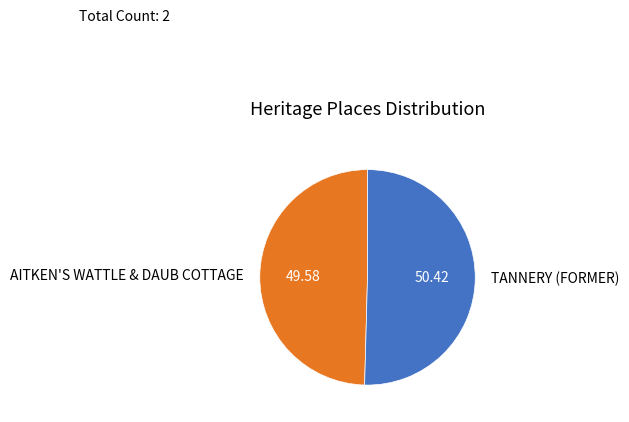

What is the ratio of the value at TANNERY (FORMER) to the value at AITKEN'S WATTLE & DAUB COTTAGE?

1.0